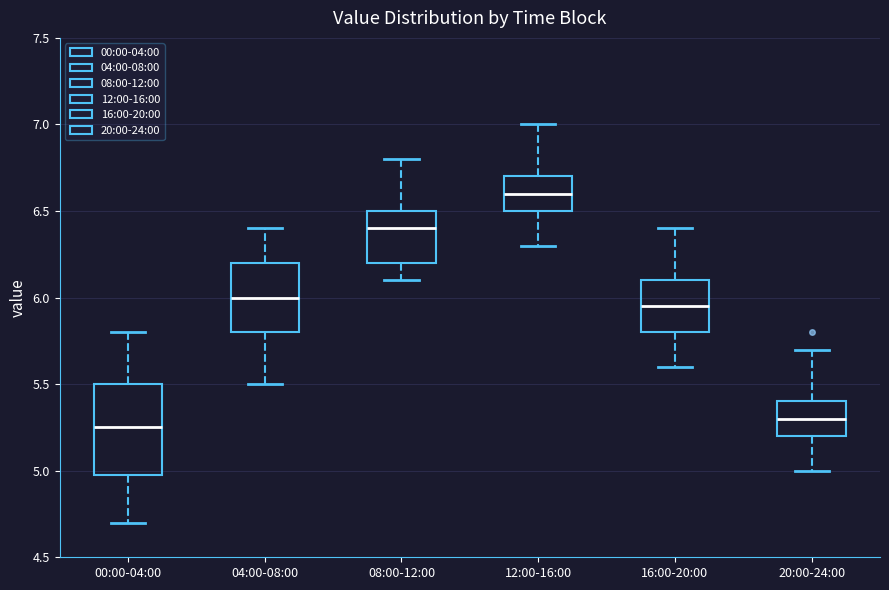

Which box is the tallest, from its lower edge to its upper edge?

00:00-04:00